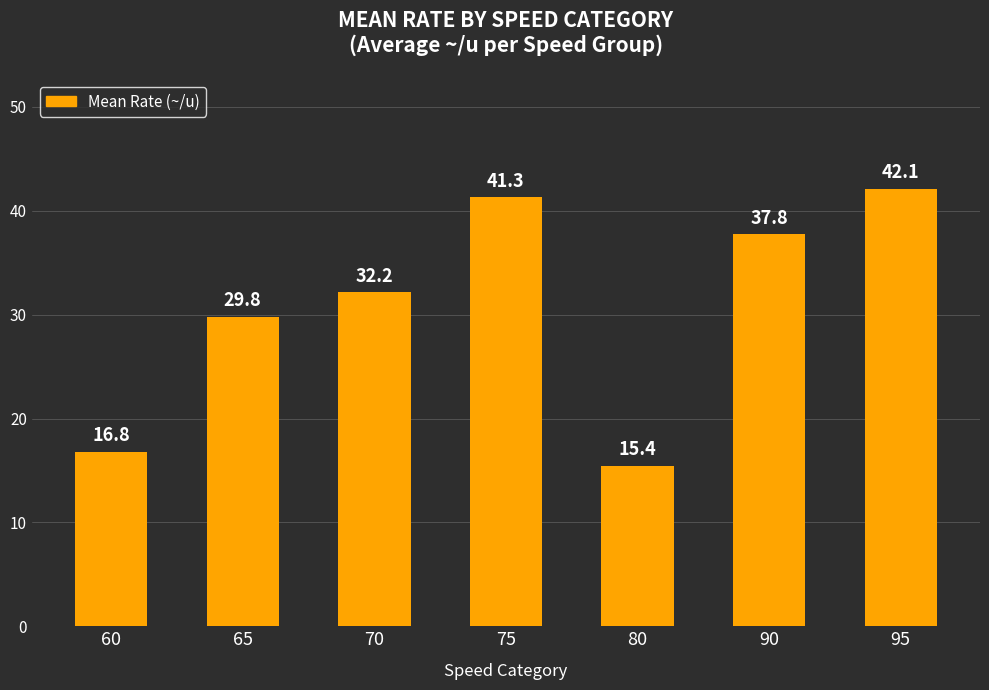

What is the difference between the second highest and second lowest values?

24.5